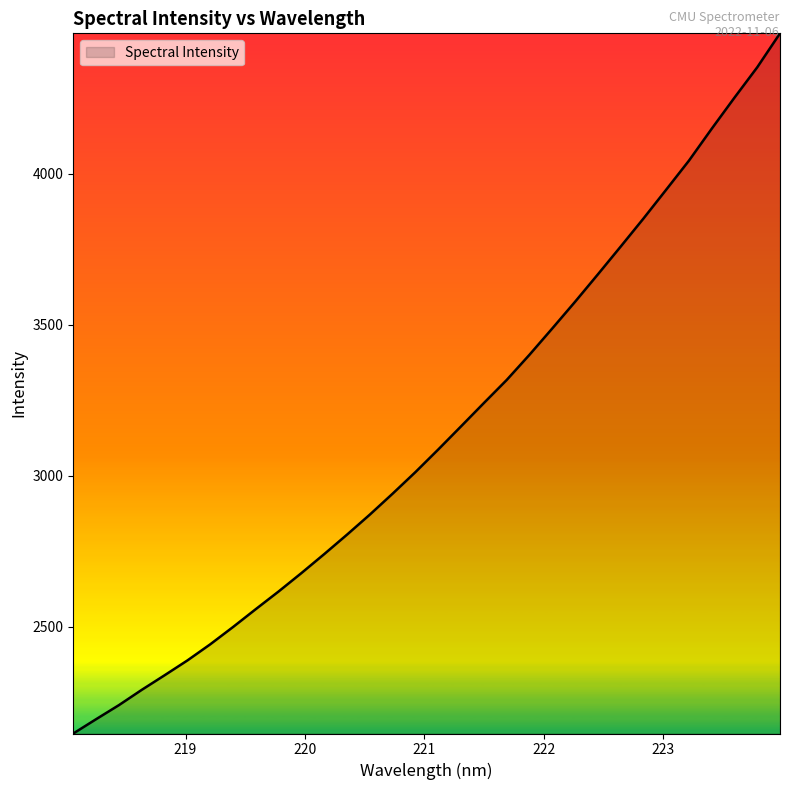

What is the minimum value shown in the chart?

2146.0